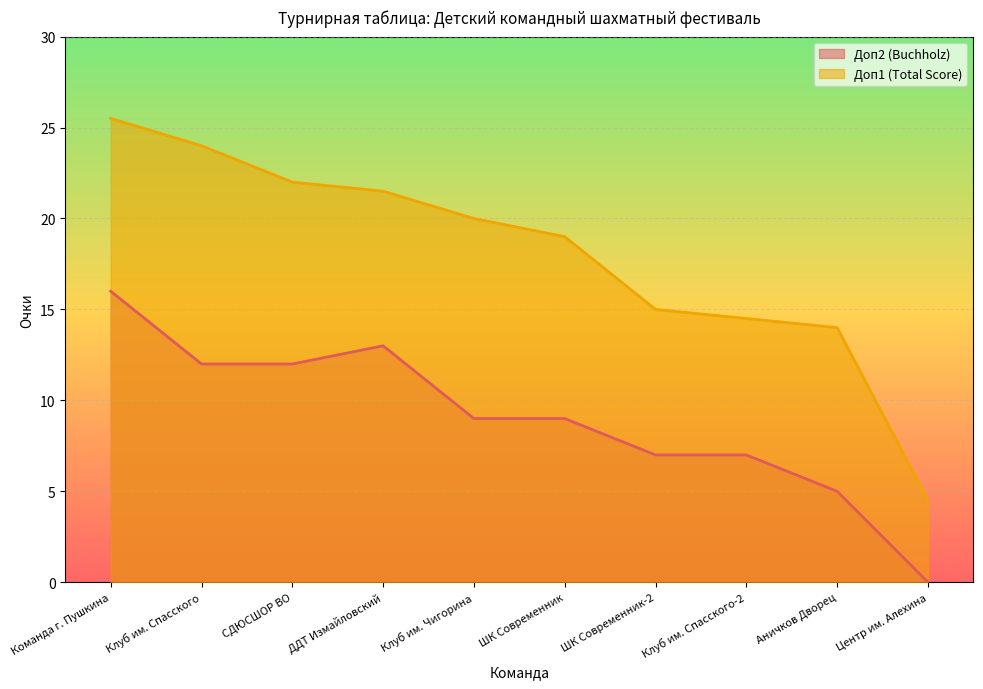

Reading right to left, transcribe all the data shown in this chart.

Доп2 (Buchholz): Центр им. Алехина=0.0	Аничков Дворец=5.0	Клуб им. Спасского-2=7.0	ШК Современник-2=7.0	ШК Современник=9.0	Клуб им. Чигорина=9.0	ДДТ Измайловский=13.0	СДЮСШОР ВО=12.0	Клуб им. Спасского=12.0	Команда г. Пушкина=16.0
Доп1 (Total Score): Центр им. Алехина=4.5	Аничков Дворец=14.0	Клуб им. Спасского-2=14.5	ШК Современник-2=15.0	ШК Современник=19.0	Клуб им. Чигорина=20.0	ДДТ Измайловский=21.5	СДЮСШОР ВО=22.0	Клуб им. Спасского=24.0	Команда г. Пушкина=25.5